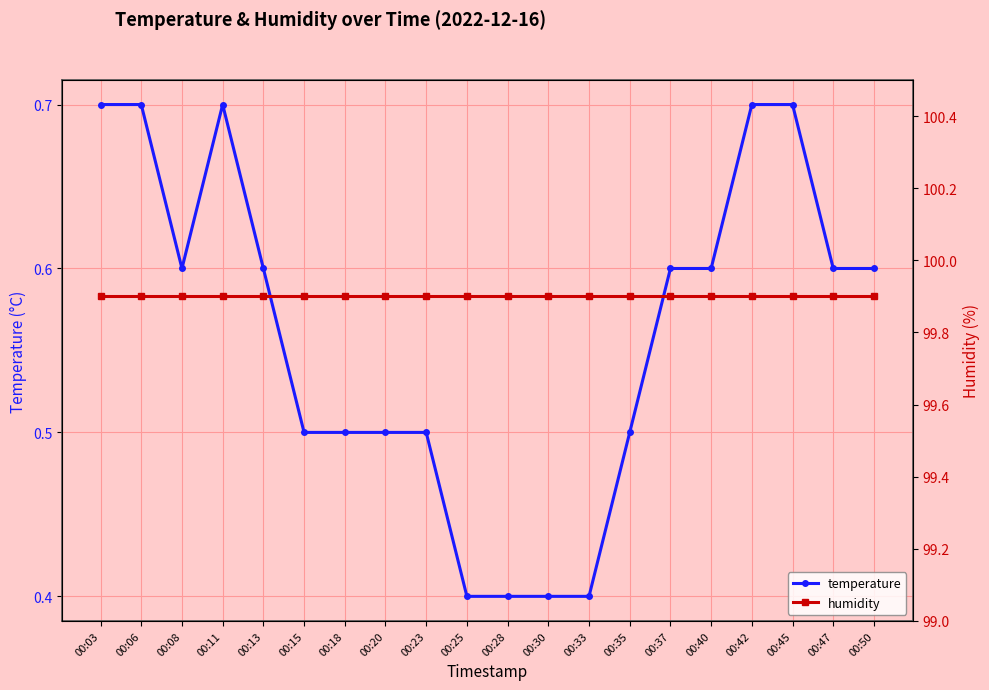

Reading left to right, list all the values displayed in this chart.

temperature: 0.7	0.7	0.6	0.7	0.6	0.5	0.5	0.5	0.5	0.4	0.4	0.4	0.4	0.5	0.6	0.6	0.7	0.7	0.6	0.6
humidity: 99.9	99.9	99.9	99.9	99.9	99.9	99.9	99.9	99.9	99.9	99.9	99.9	99.9	99.9	99.9	99.9	99.9	99.9	99.9	99.9